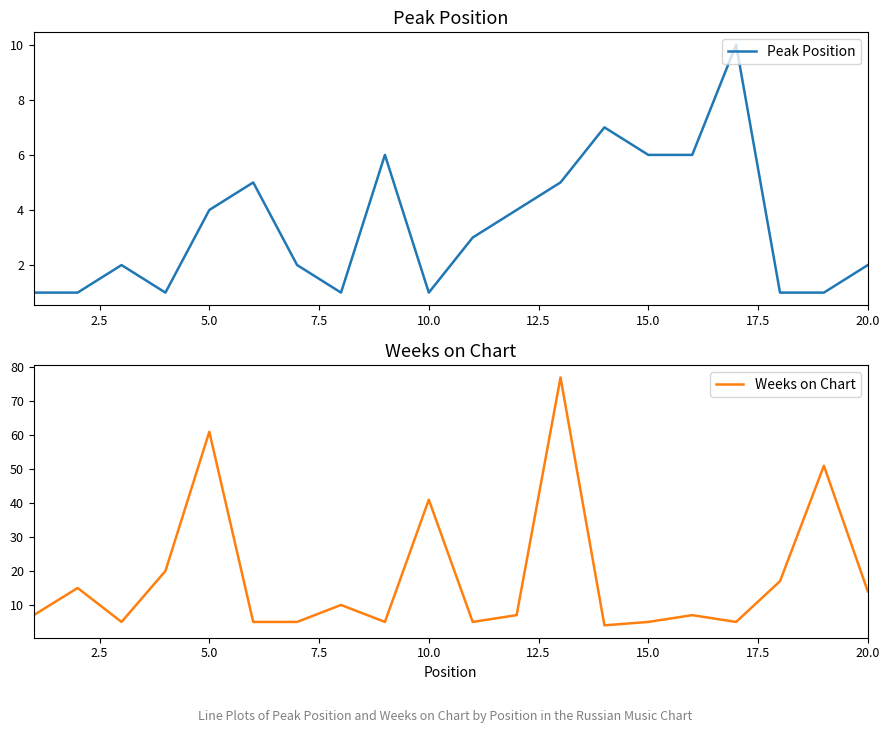

What is the difference between the maximum and second lowest values in the Peak Position series?

9